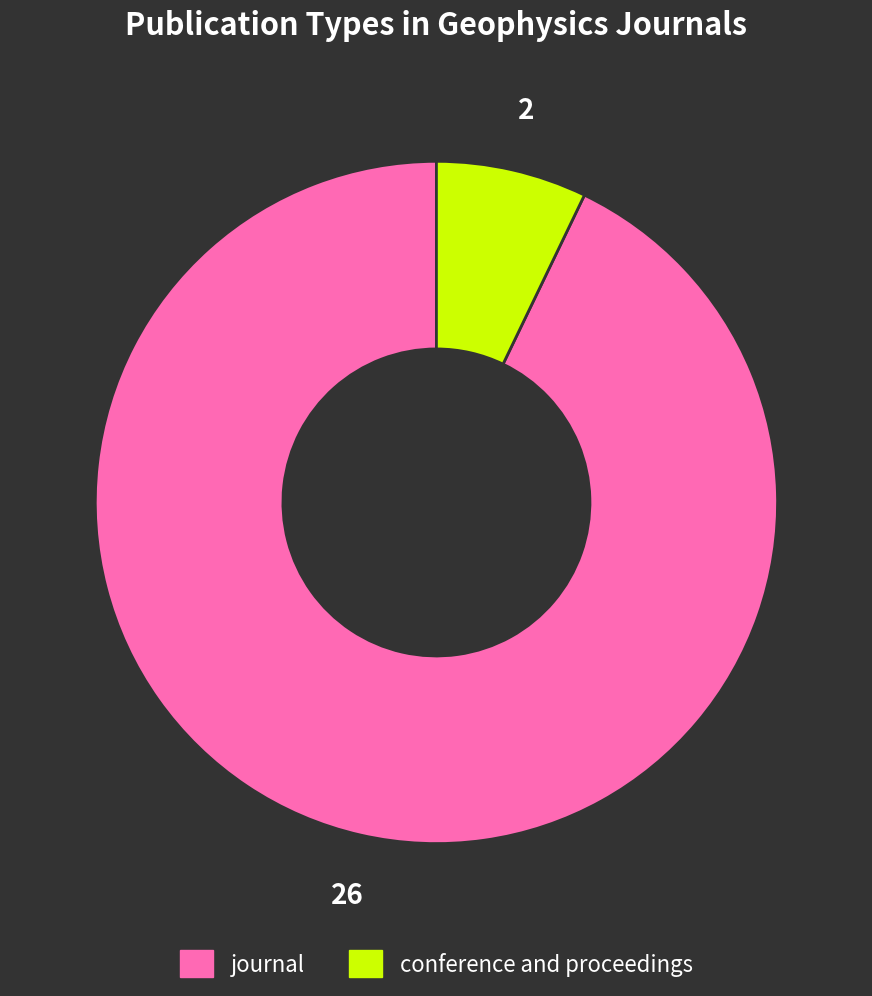

Which category has the smallest portion of the pie?

conference and proceedings